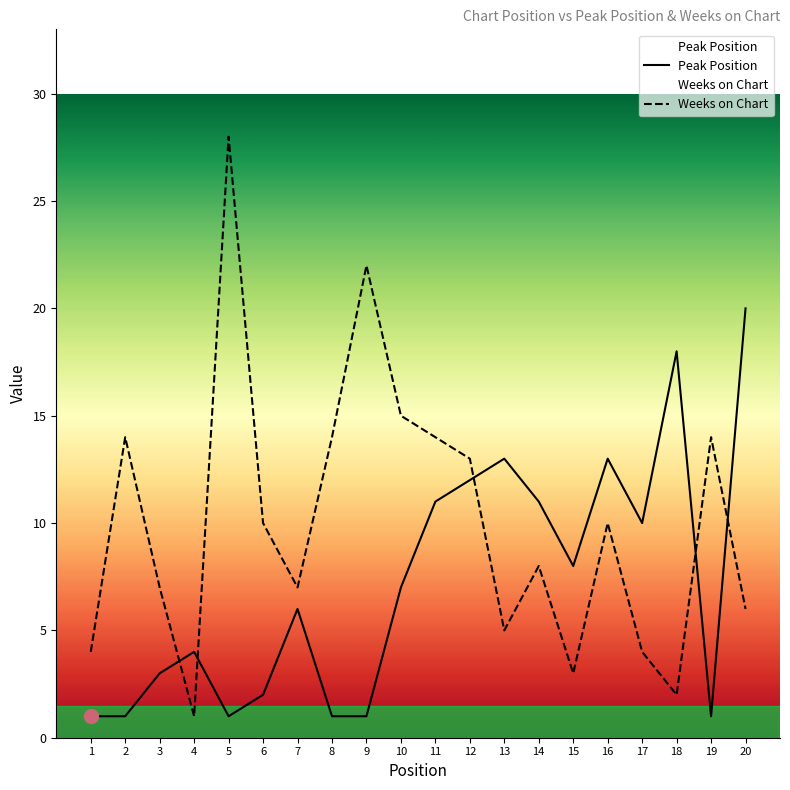

What is the minimum value shown in the chart?

1